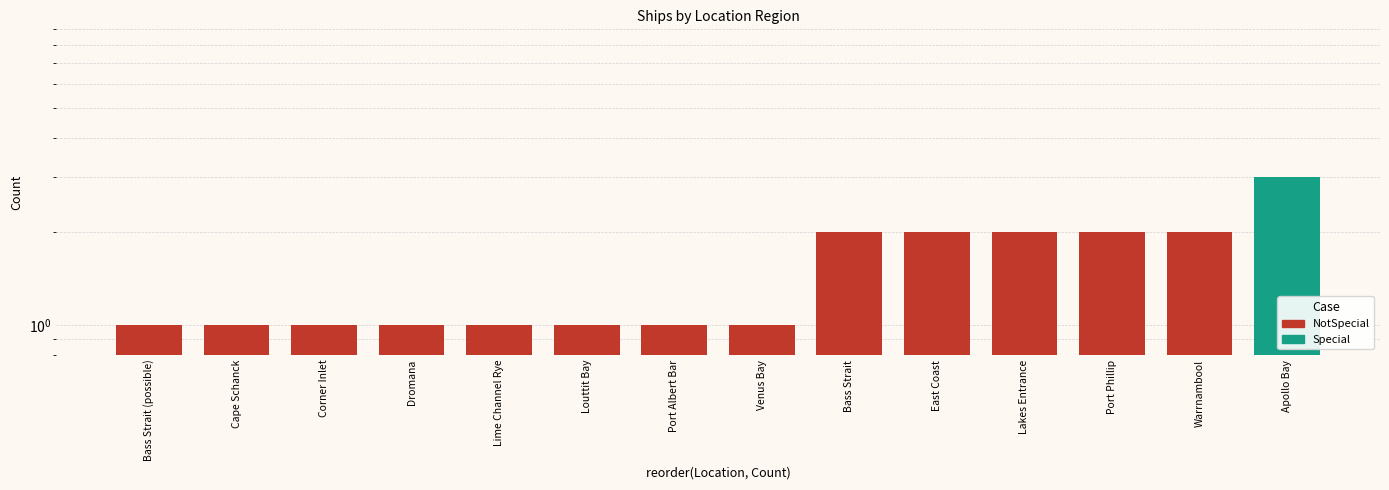

What is the minimum value shown in the chart?

1